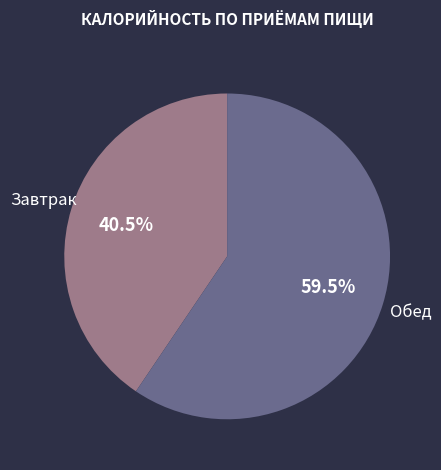

Does any single category account for the majority?

Yes